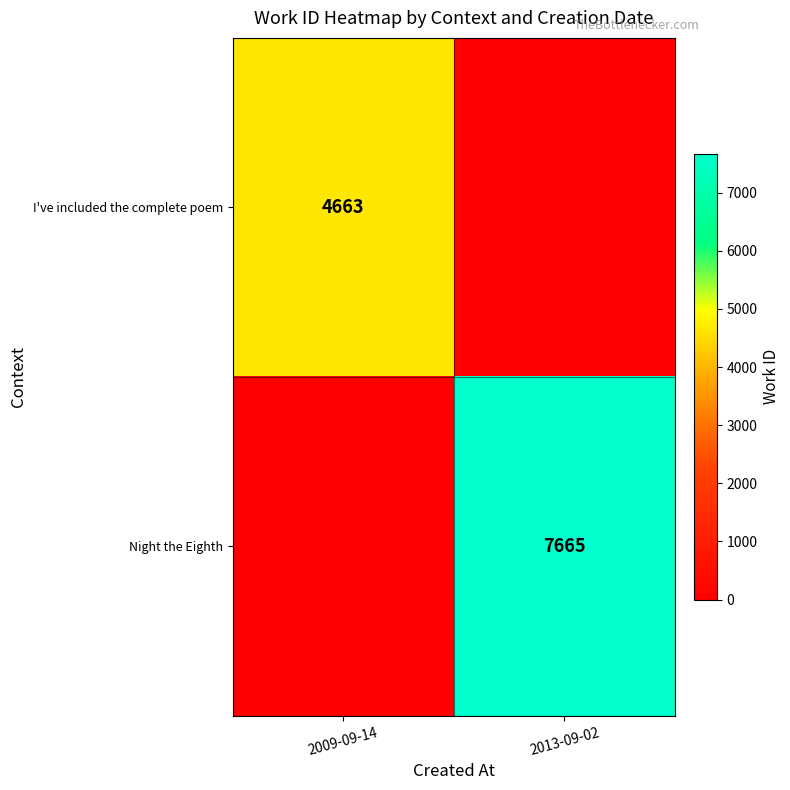

True or false: I've included the complete poem has a value of 2960 at 2009-09-14.

False